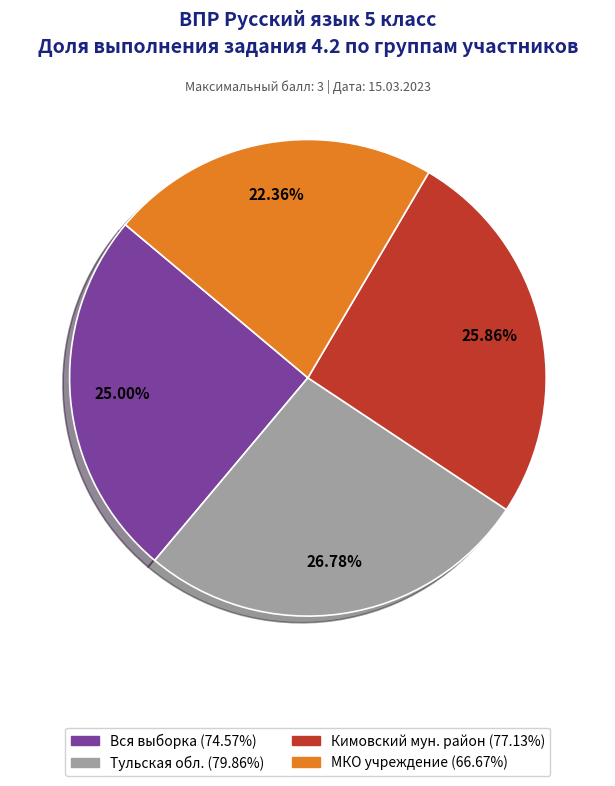

Does any single category account for the majority?

No